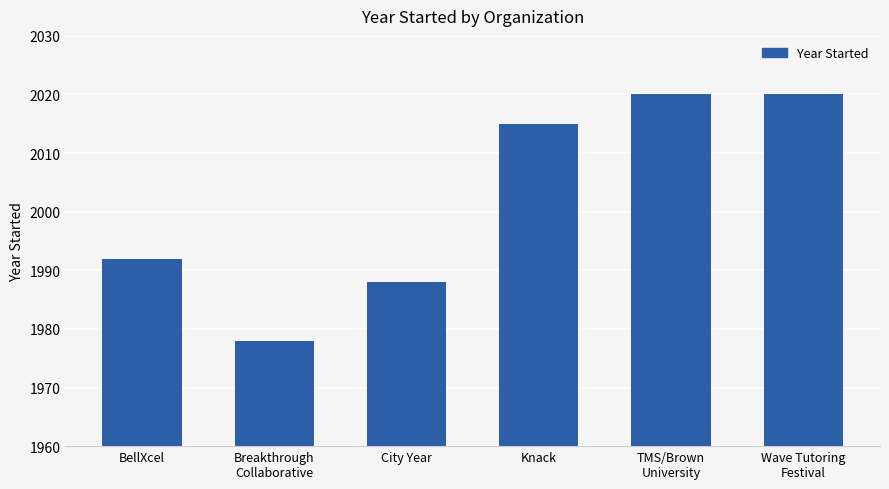

Are the bars grouped side by side (vs. stacked)?

No